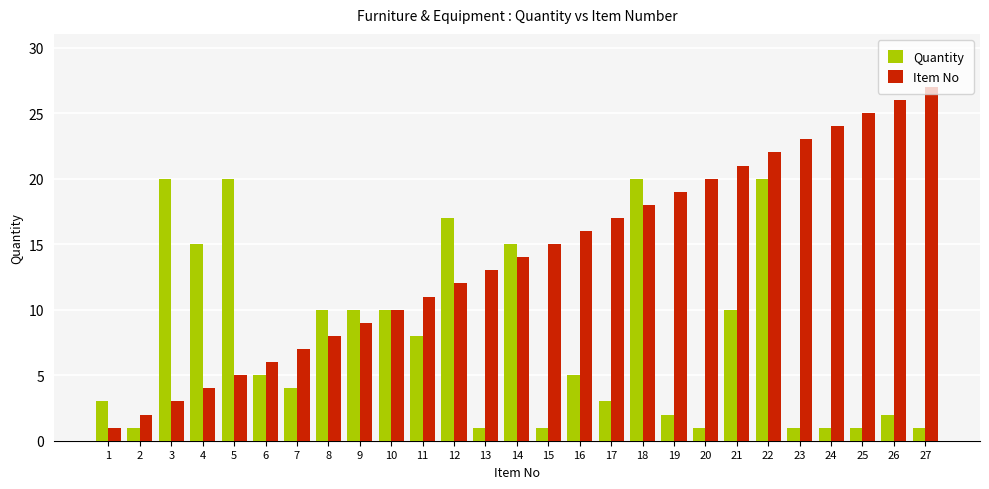

What is the total value across all series at 21?

31